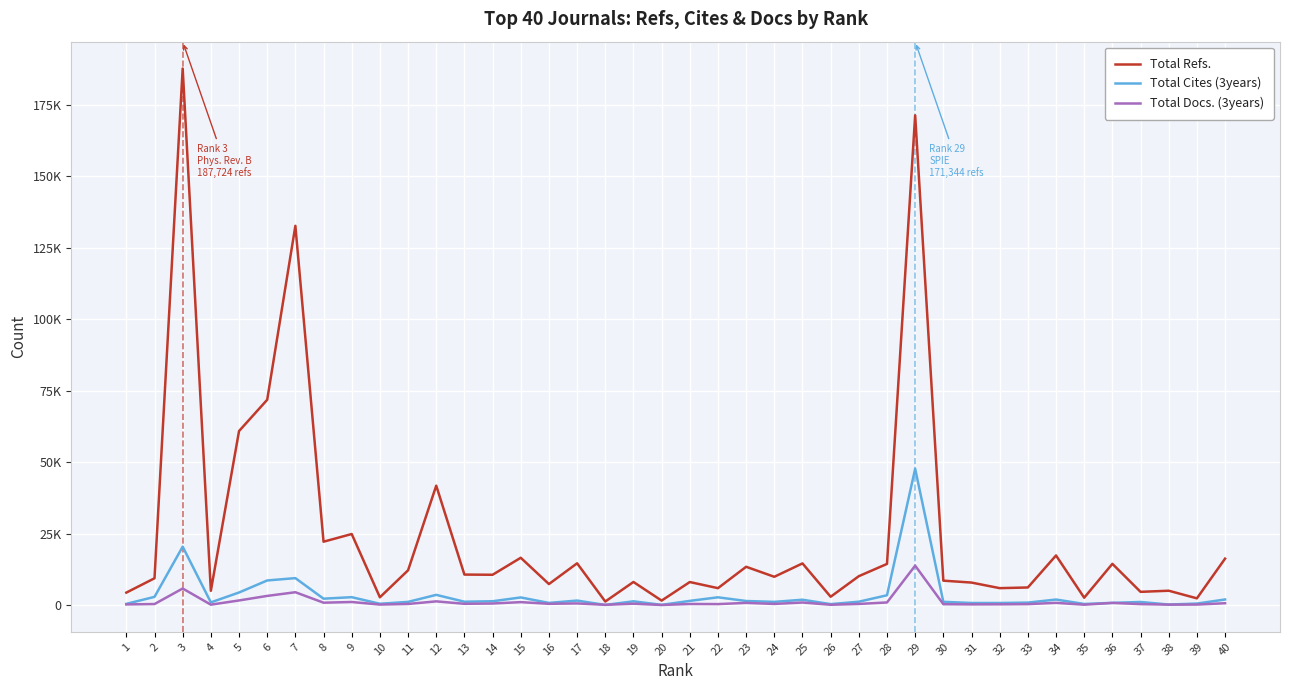

What is the minimum value for Total Cites (3years)?

37